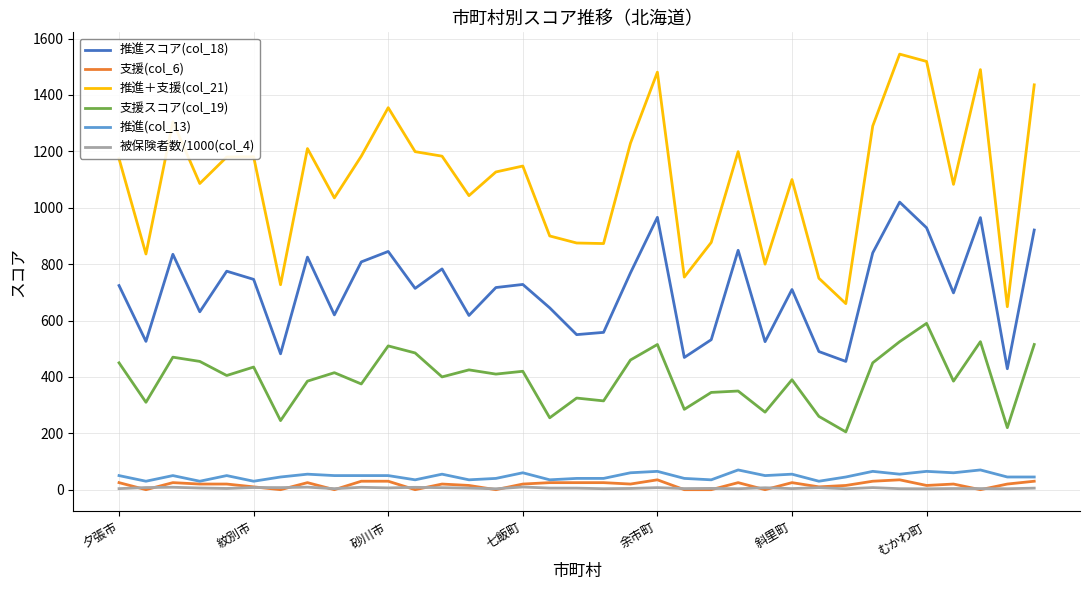

Which series has the largest total across all categories?

推進＋支援(col_21)